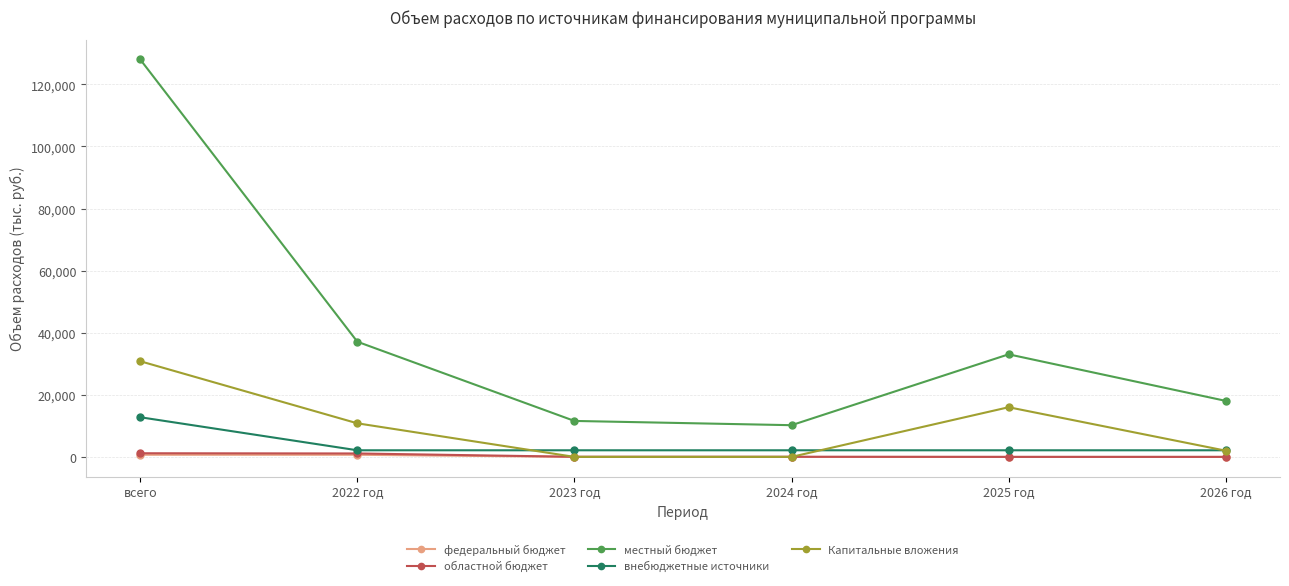

Which series changed the most between 2023 год and 2026 год?

местный бюджет